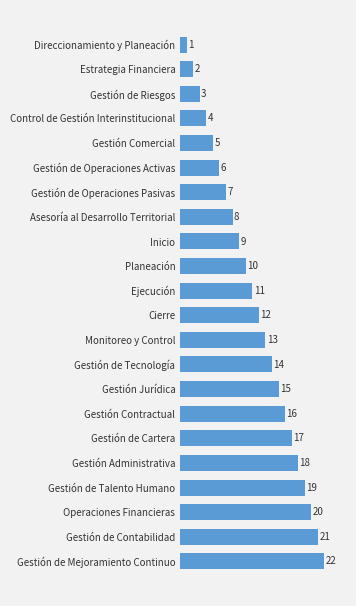

What is the ratio of the value at Operaciones Financieras to the value at Gestión de Riesgos?

6.7